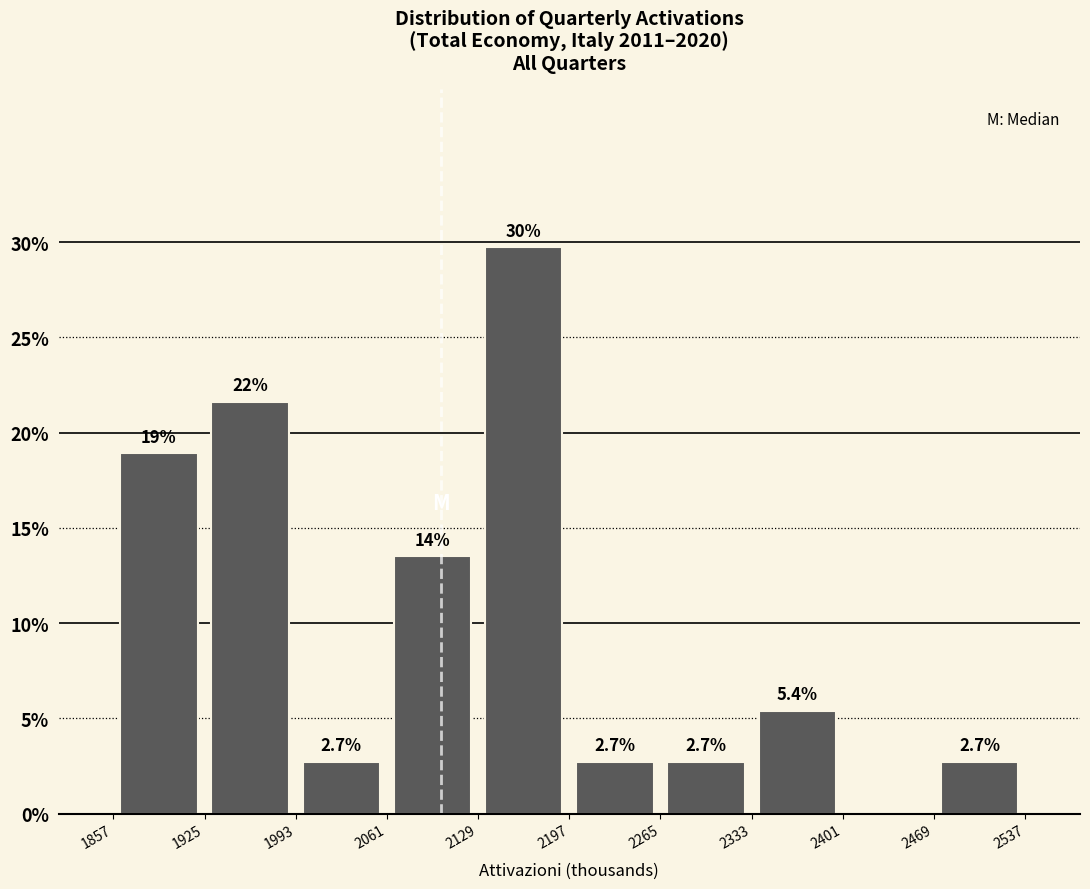

Over which range of the x-axis is the bar tallest?

2129 to 2197